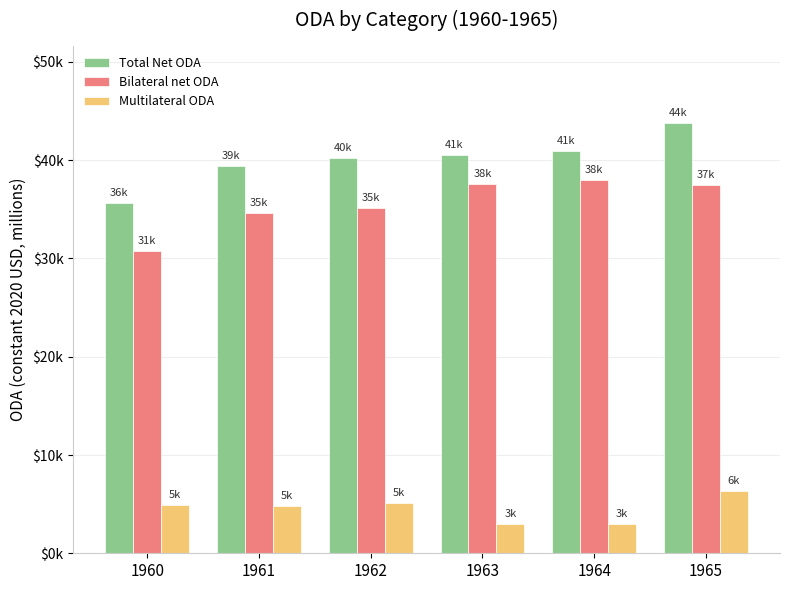

What are all the series names shown in the legend?

Total Net ODA, Bilateral net ODA, Multilateral ODA